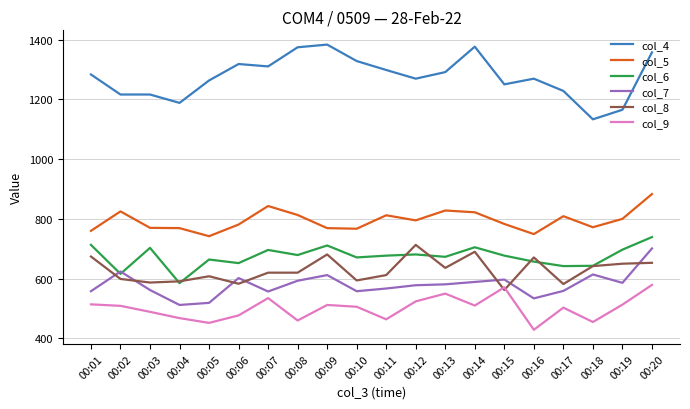

True or false: col_5 and col_6 intersect in this chart.

False